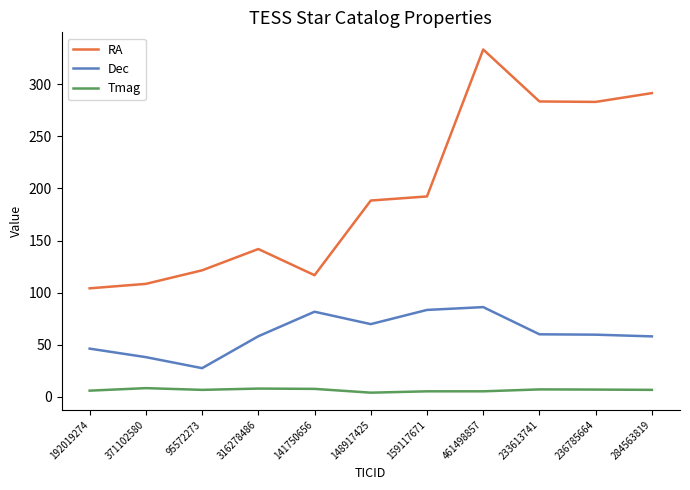

Which series has the largest range (max minus min)?

RA